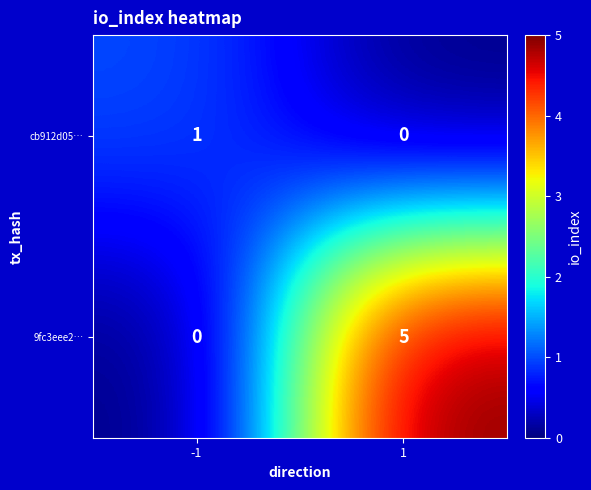

List the series in order of their overall mean, highest first.

9fc3eee2…, cb912d05…